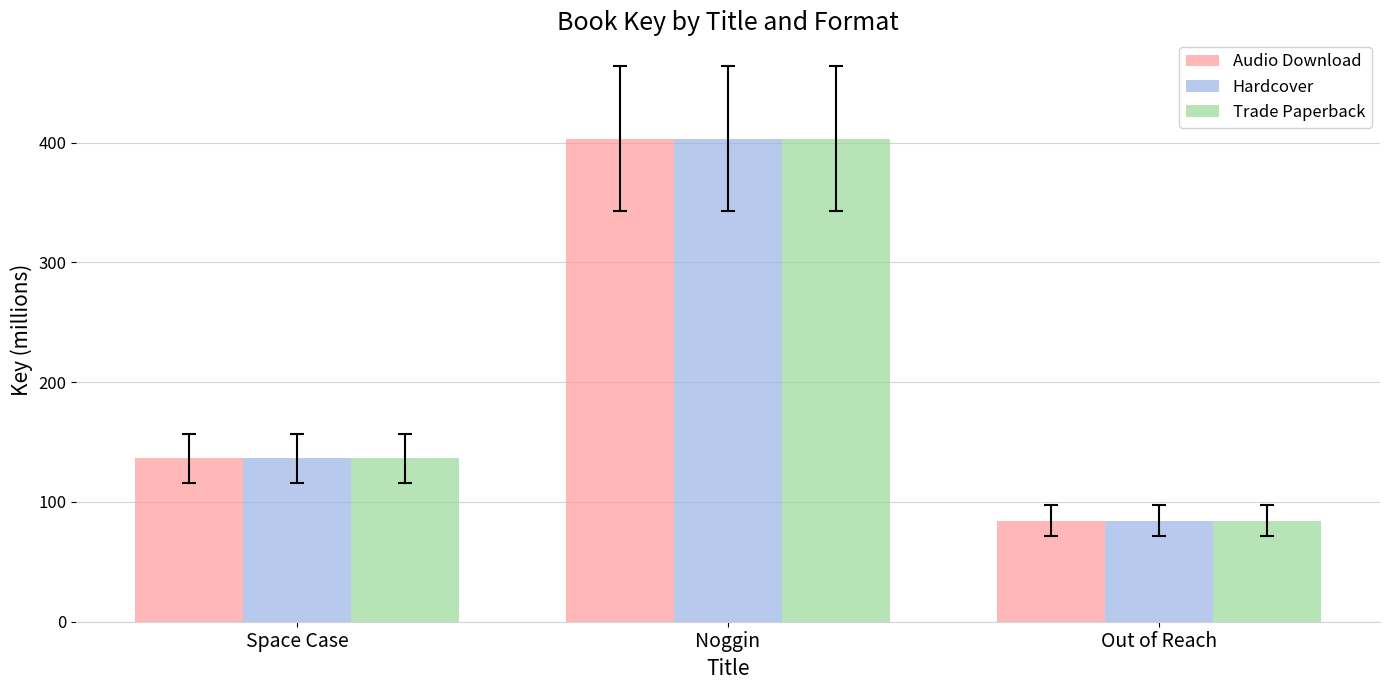

Are the bars horizontal?

No